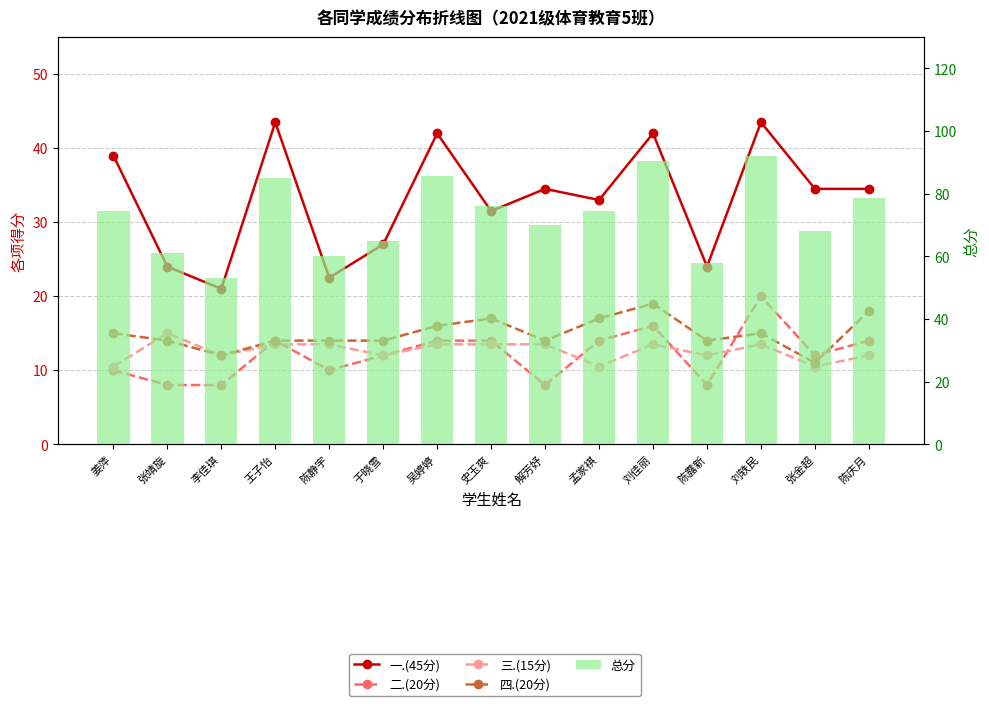

What is the sum of the 四.(20分) values at 李佳琪 and 史玉爽?

29.0